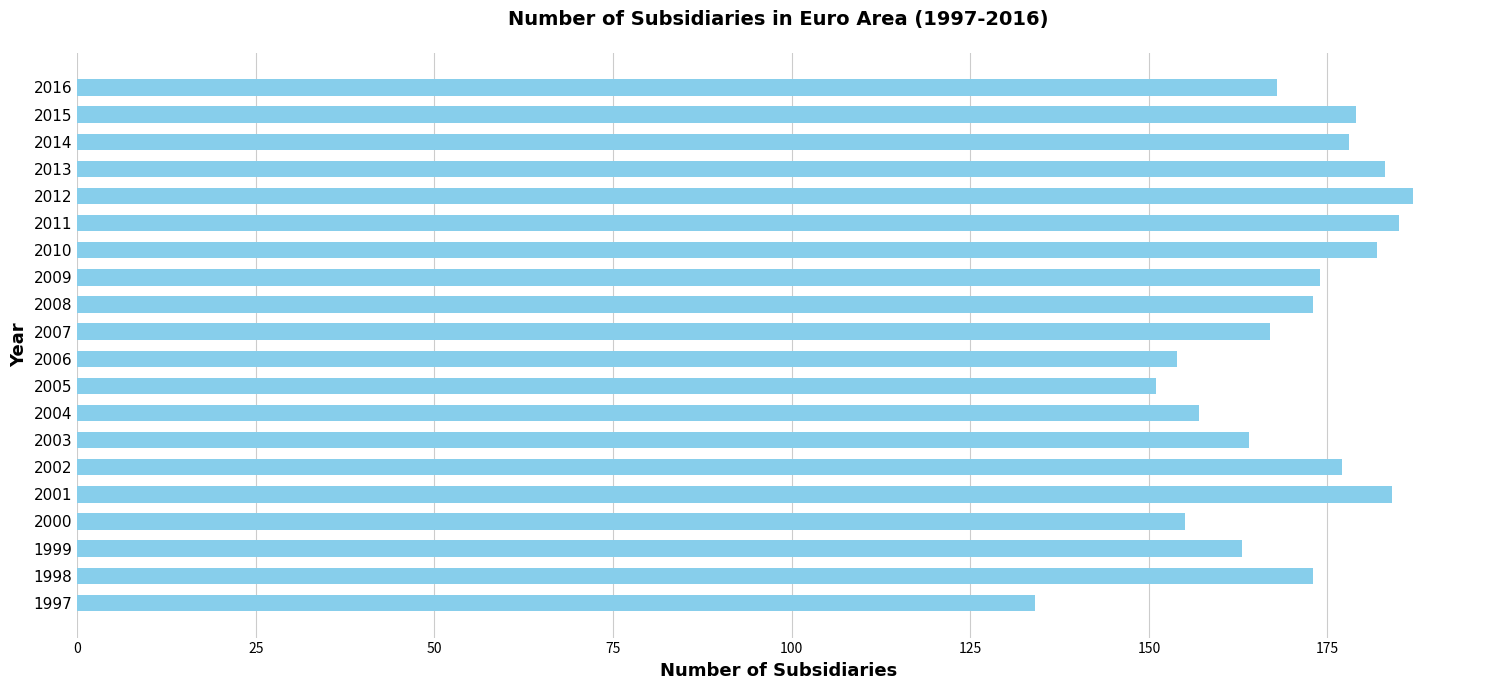

Reading bottom to top, transcribe all the data shown in this chart.

1997=134	1998=173	1999=163	2000=155	2001=184	2002=177	2003=164	2004=157	2005=151	2006=154	2007=167	2008=173	2009=174	2010=182	2011=185	2012=187	2013=183	2014=178	2015=179	2016=168